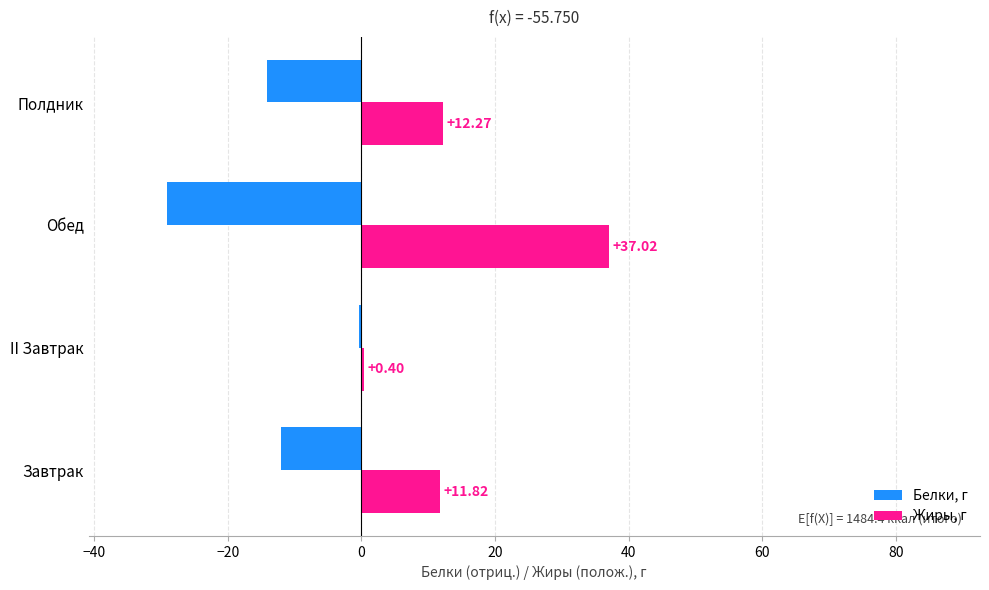

At which label is Жиры, г closest to 18?

Полдник